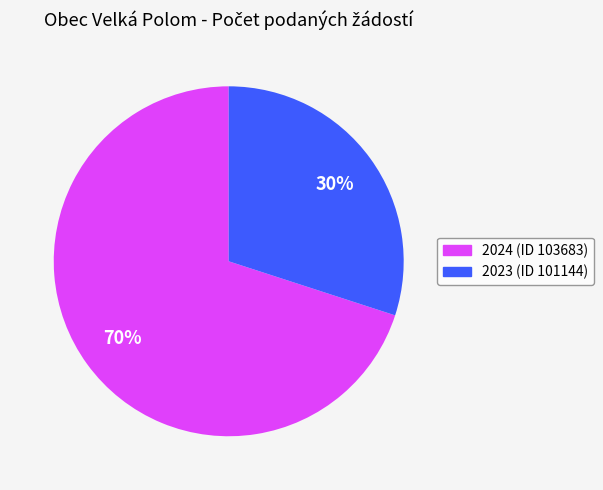

True or false: 2023 (ID 101144) accounts for 23% of the total.

False